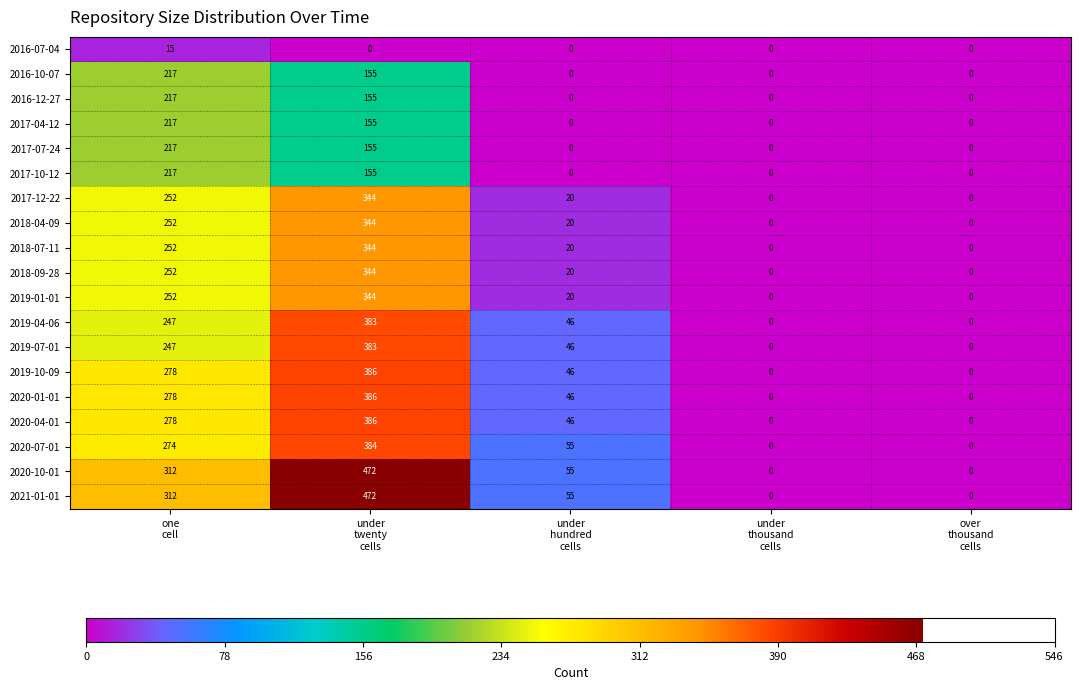

What is the maximum value shown in the chart?

472